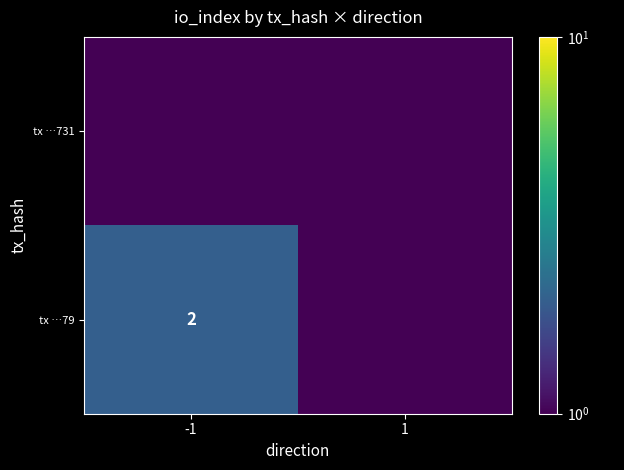

The value of tx …79 at -1 is 0.9. True or false?

False